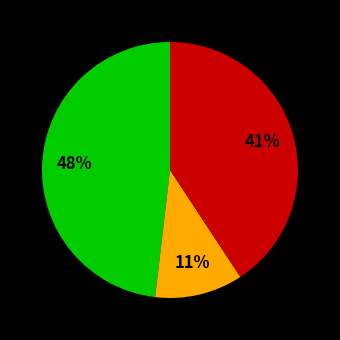

To the nearest percent, what is the average slice percentage?

33%